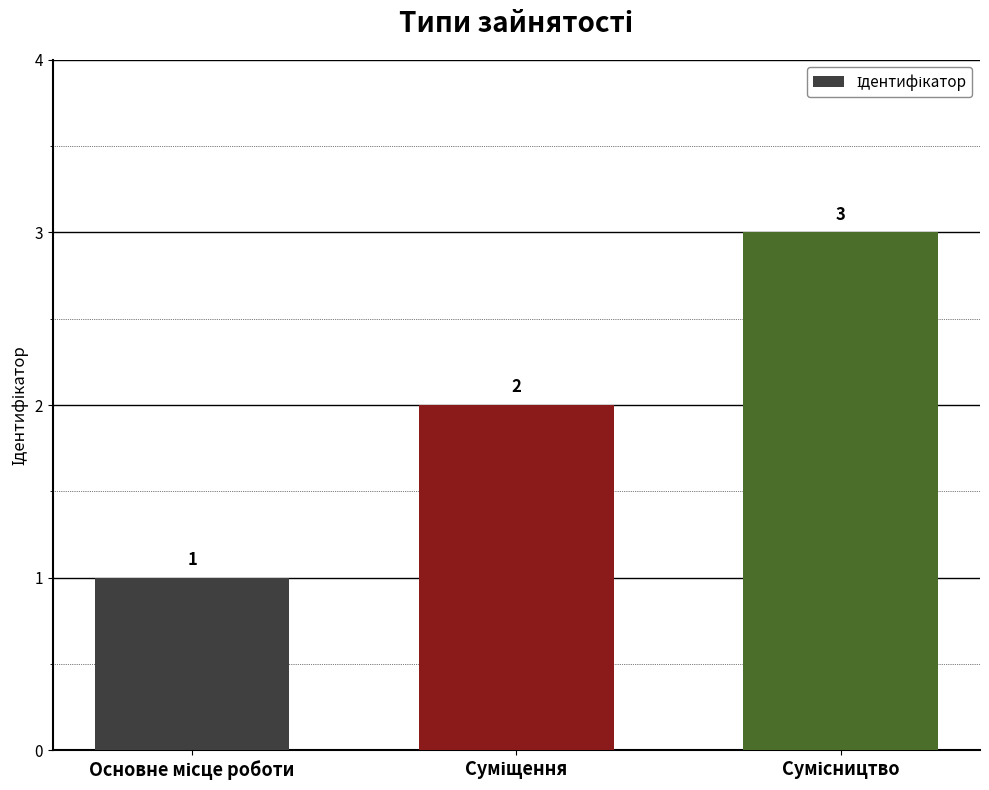

What is the value of the 1st bar from the left?

1